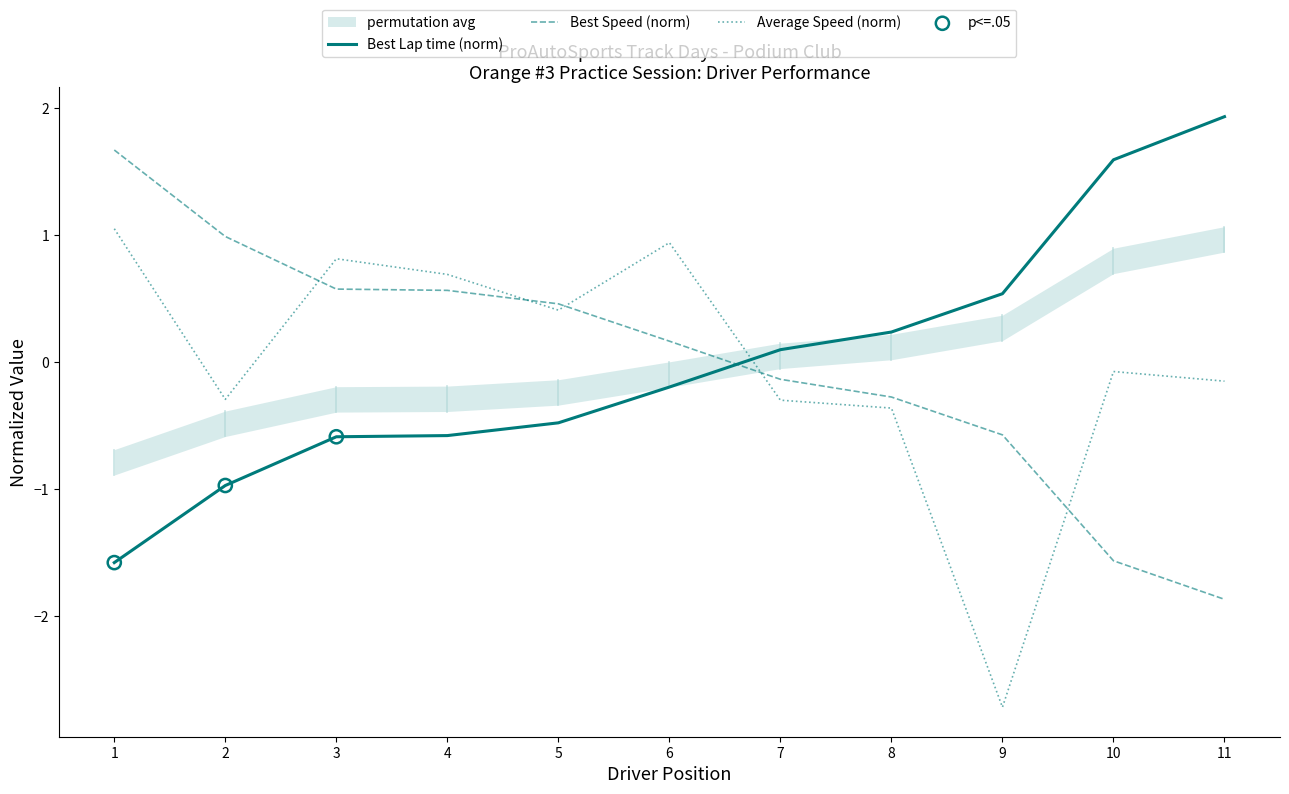

Which series has the largest total across all categories?

Average Speed